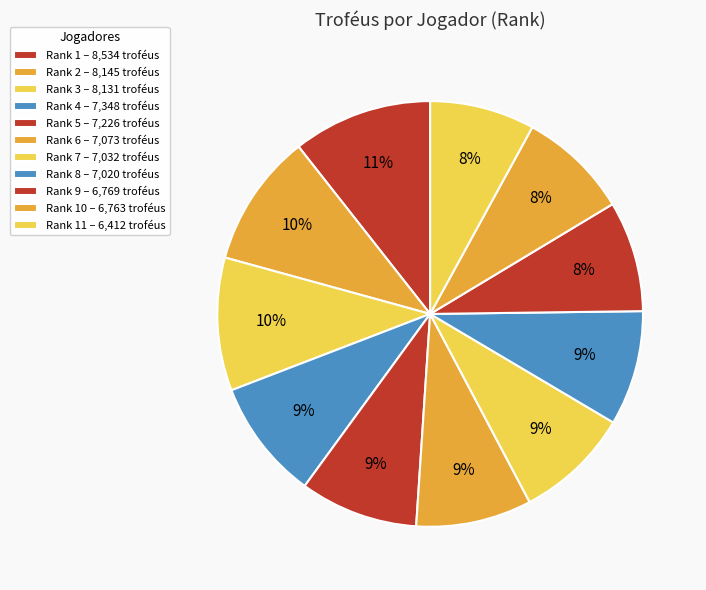

To the nearest percent, what is the average slice percentage?

9%